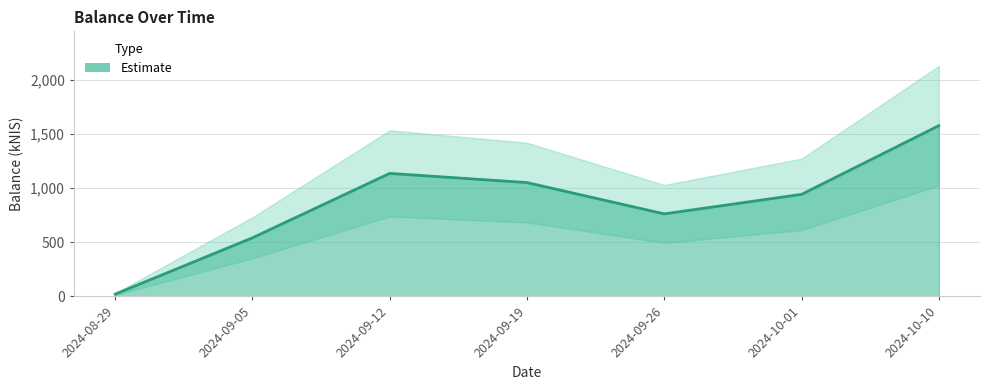

Between 2024-08-29 and 2024-09-19, which is larger?

2024-09-19